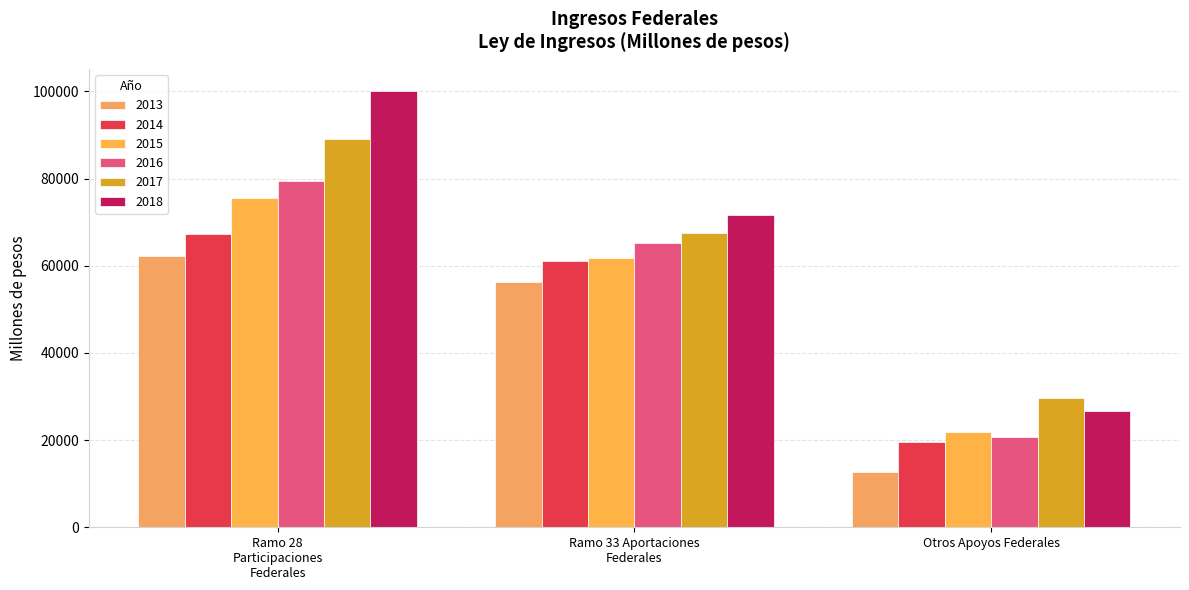

Which category has the lowest value in the 2014 series?

Otros Apoyos Federales